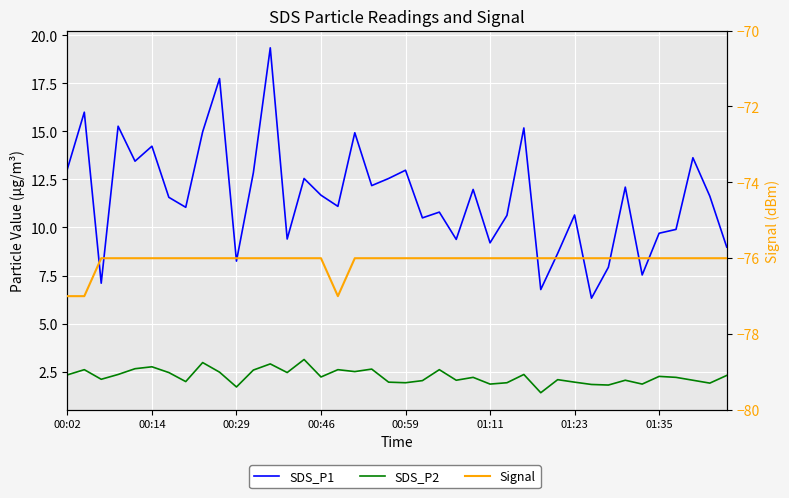

How many lines are shown in the chart?

3